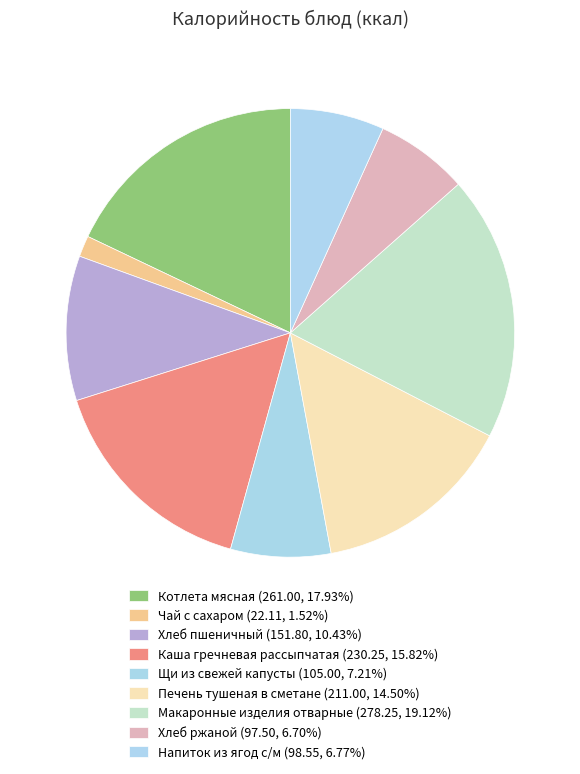

How many segments does this pie chart have?

9